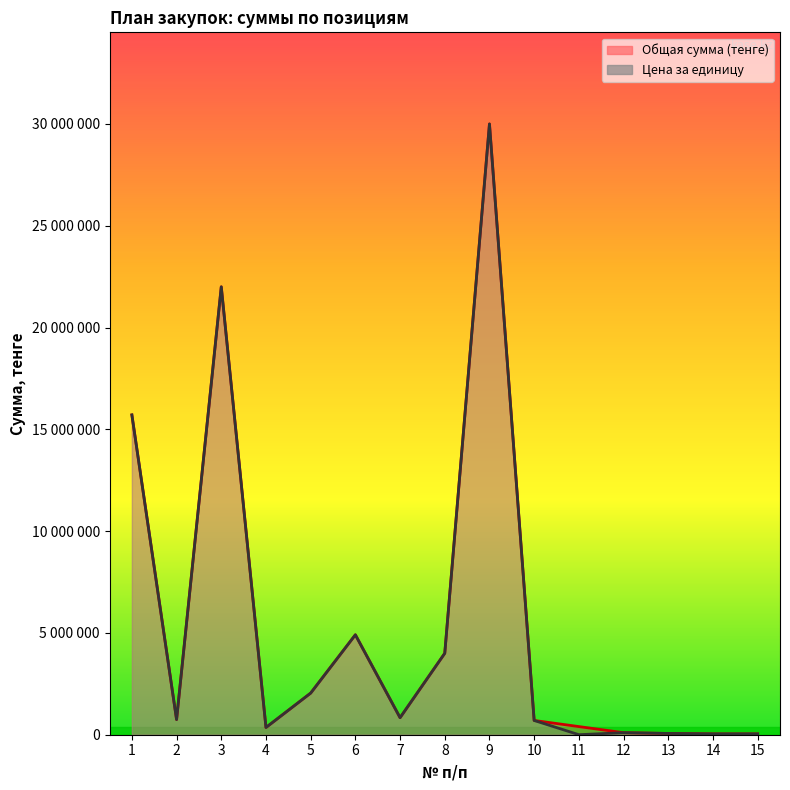

Reading right to left, list all the values displayed in this chart.

Общая сумма (тенге): 40000.0	40000.0	62000.0	100000.0	399999.6	700000.0	30000000.0	4000000.0	836600.0	4908171.4	2044688.5	355311.5	22000000.0	745000.0	15708000.0
Цена за единицу: 40000.0	40000.0	62000.0	100000.0	1793.7	700000.0	30000000.0	4000000.0	836600.0	4908171.4	2044688.5	355311.5	22000000.0	745000.0	15708000.0